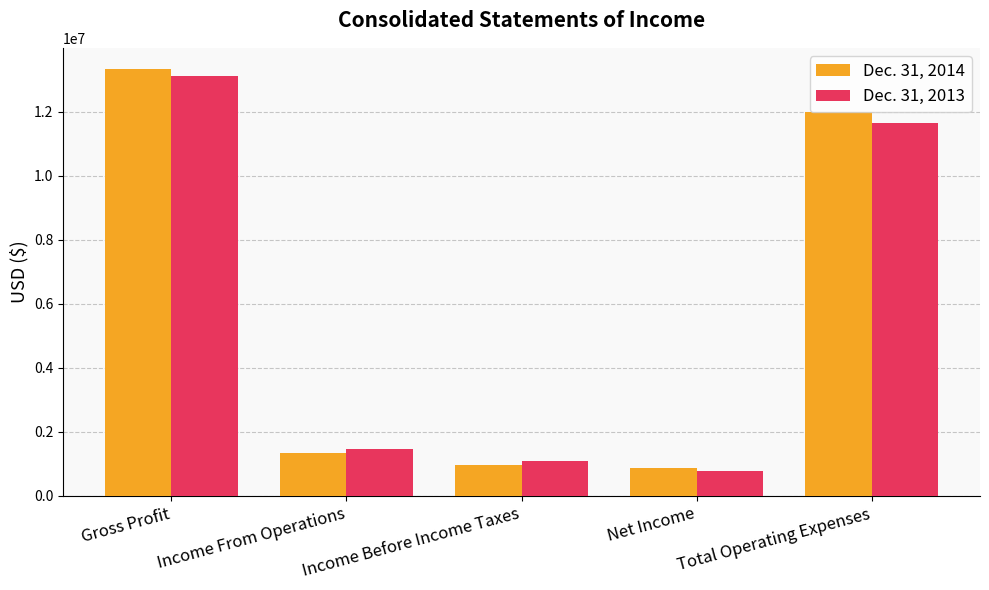

What are all the series names shown in the legend?

Dec. 31, 2014, Dec. 31, 2013